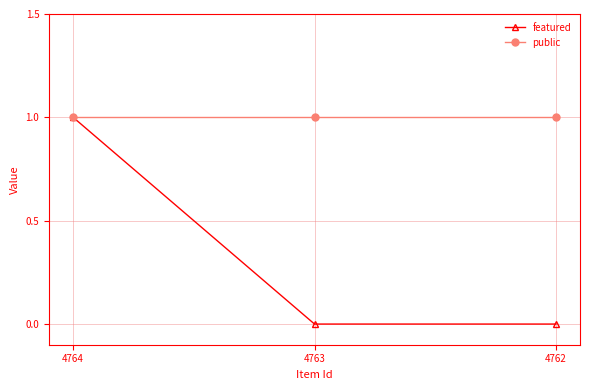

The public series shows 1 at 4764. True or false?

True